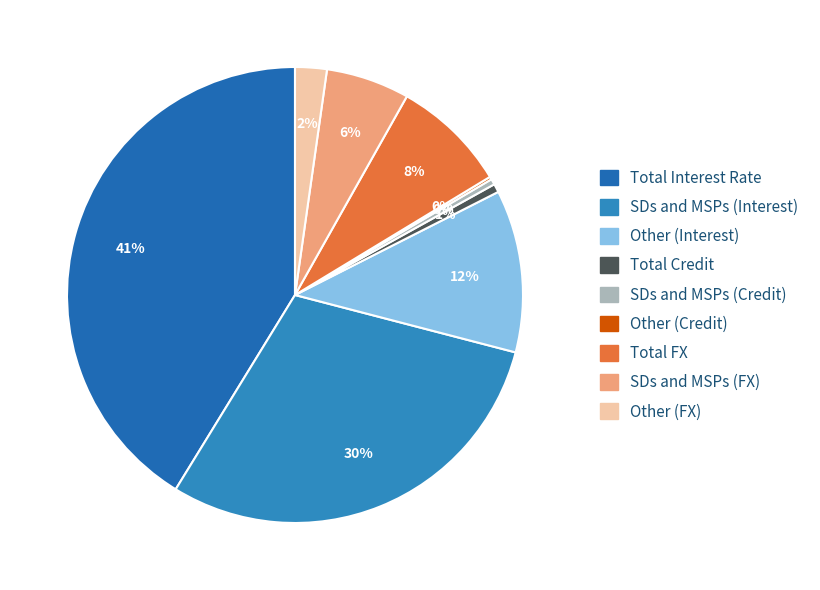

To the nearest percent, what is the difference between the Other (FX) and Other (Interest) slice percentages?

9%